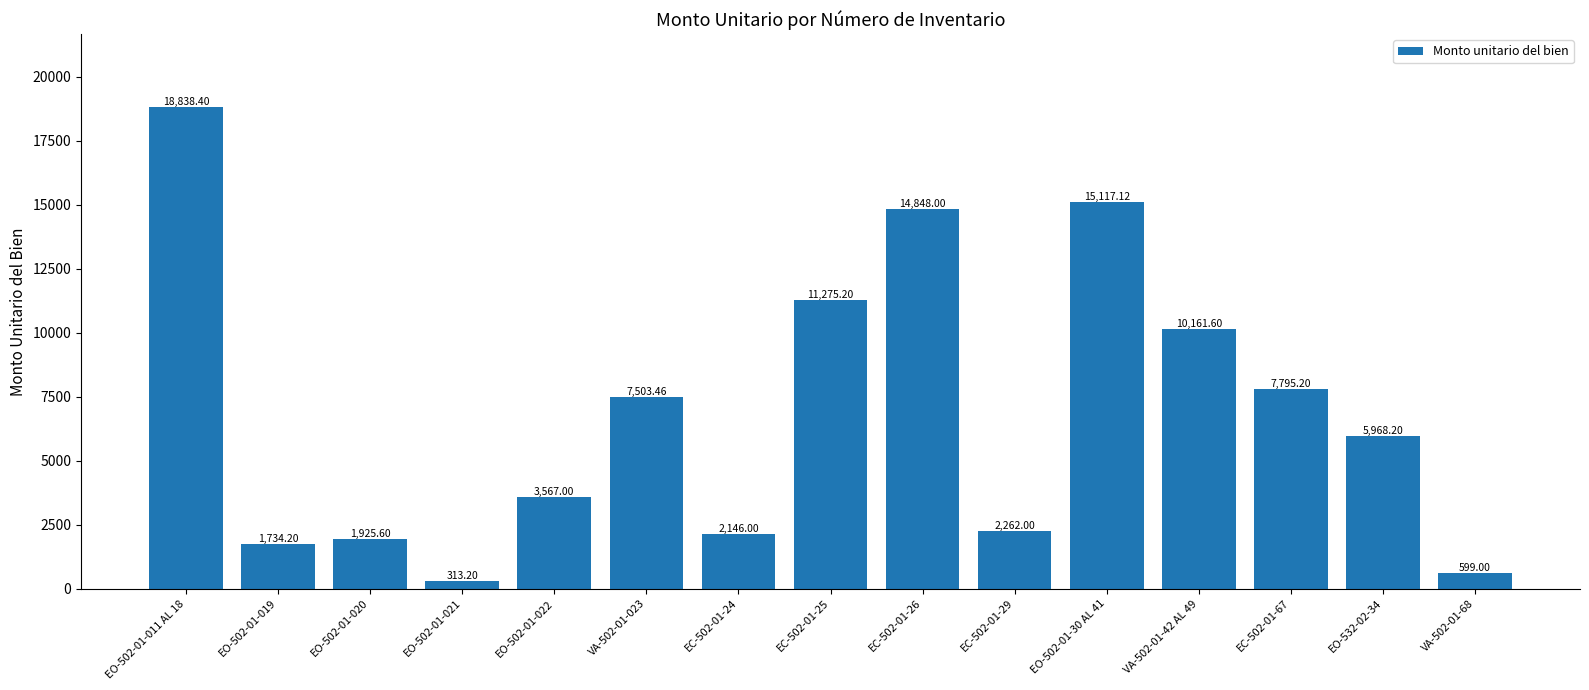

The value at EO-502-01-021 is 313.2. True or false?

True